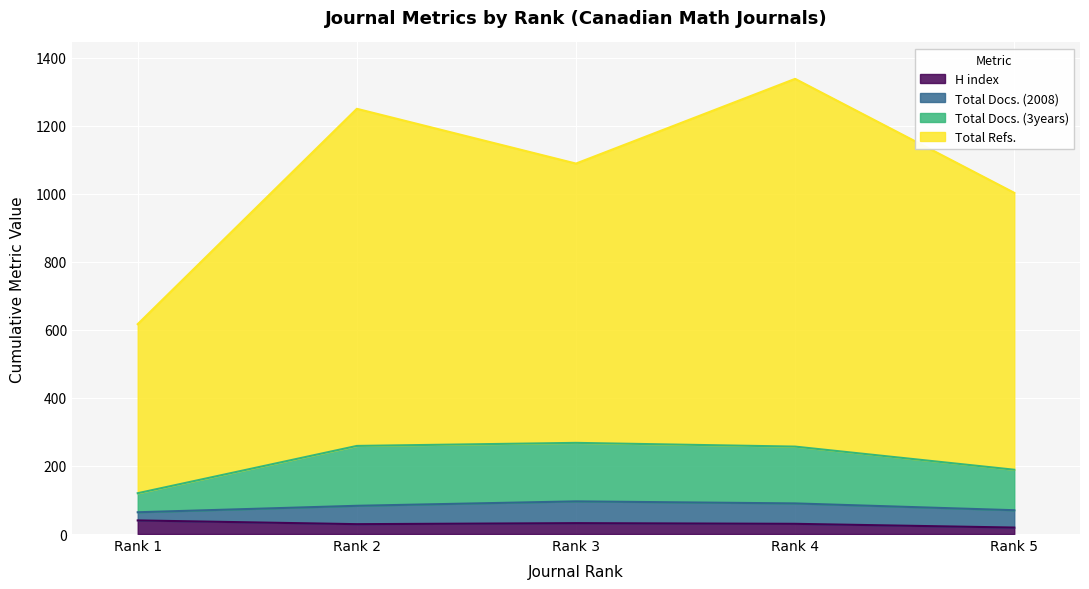

What is the maximum value for H index?

40